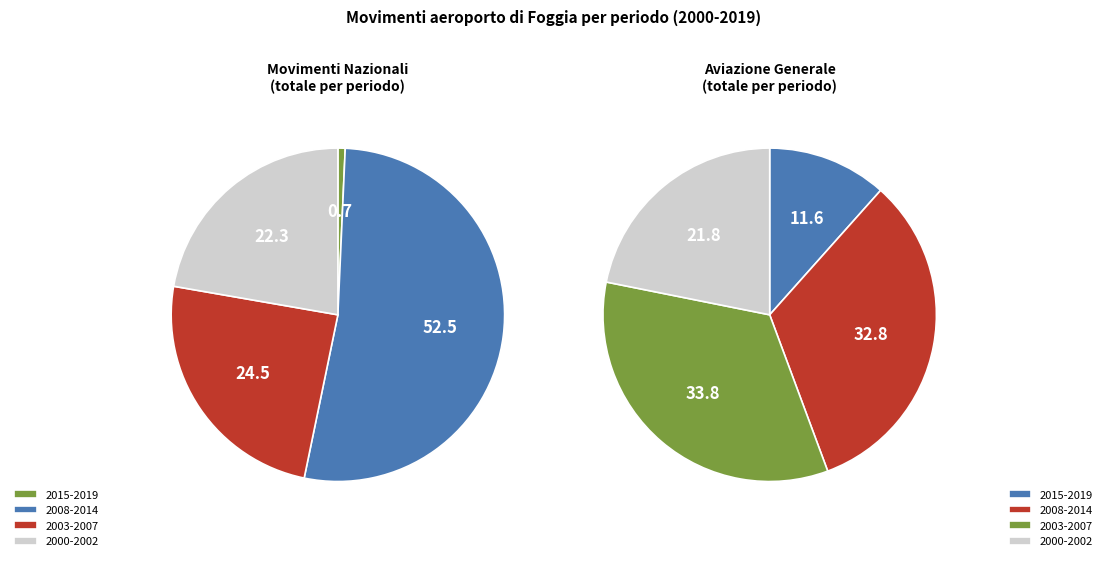

Rank the series at 2004 from highest to lowest value.

Aviazione Generale, Nazionali